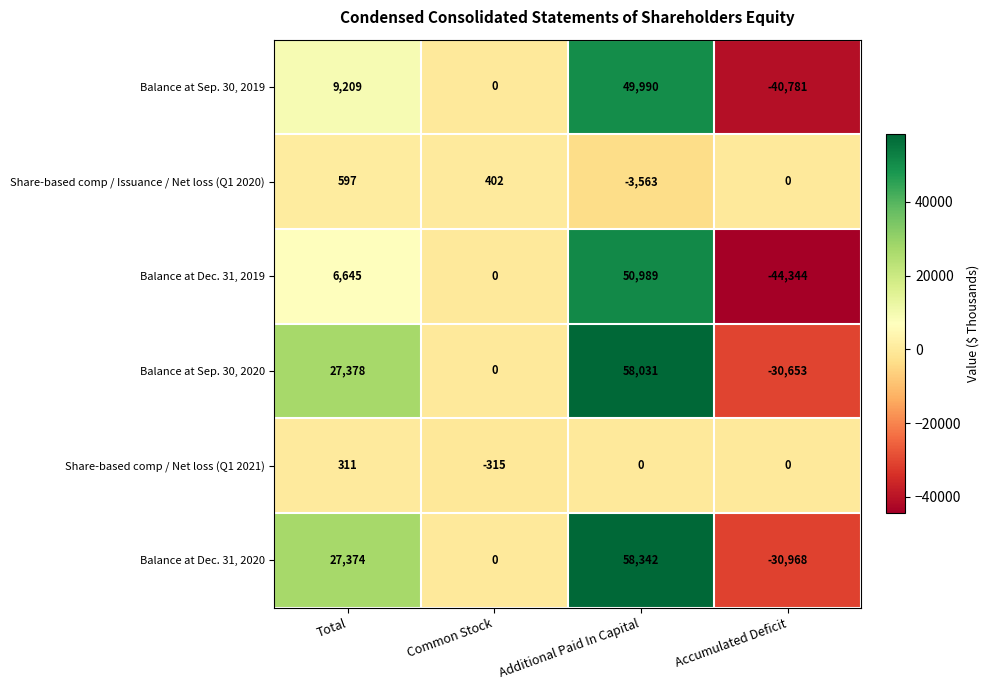

How many distinct data groups are displayed?

6